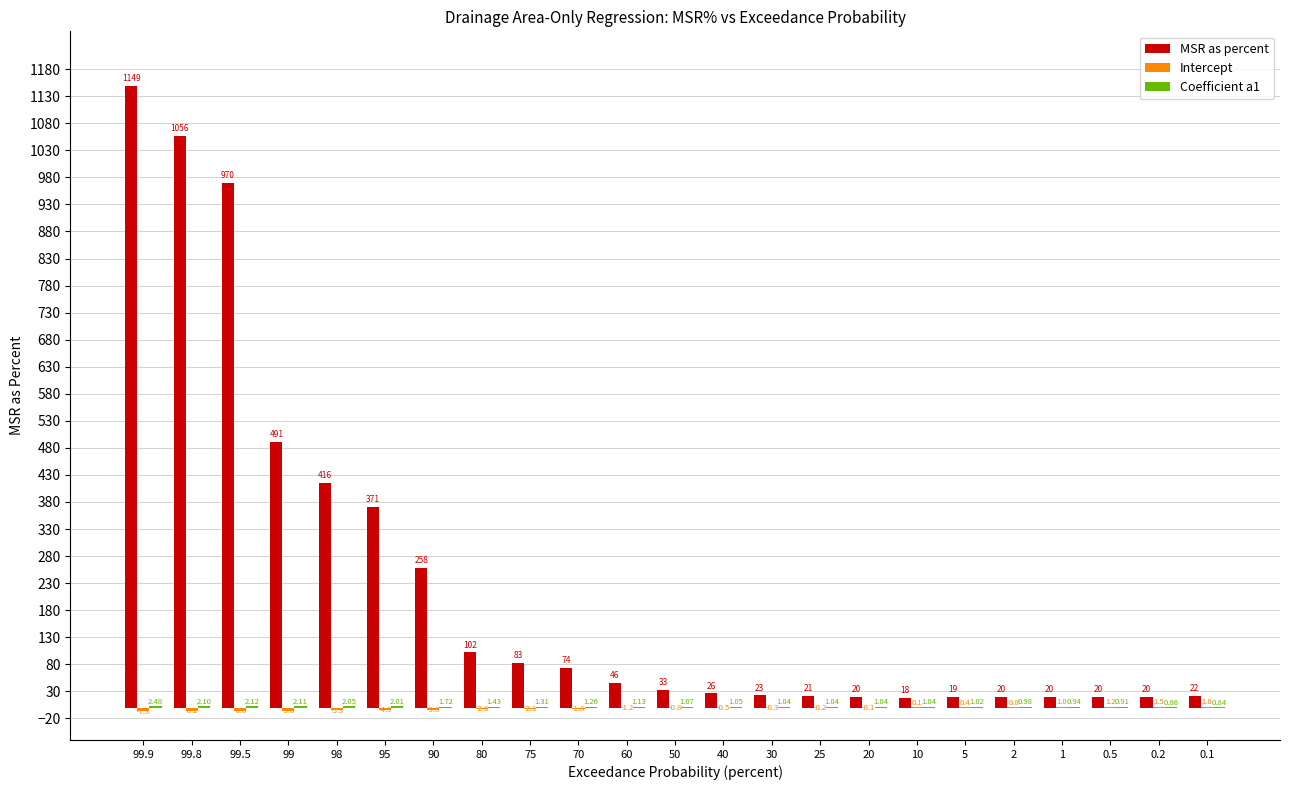

Between 50 and 0.1, which series saw the biggest shift?

MSR as percent